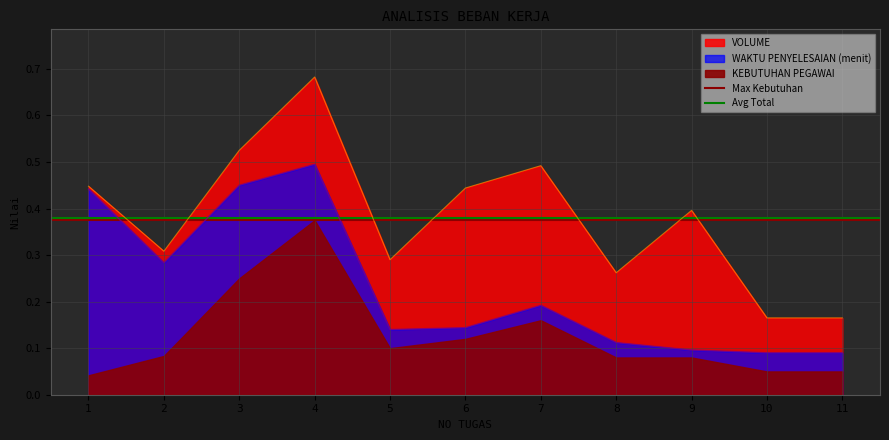

True or false: Avg Total has a value of 0.6 at 1.

False